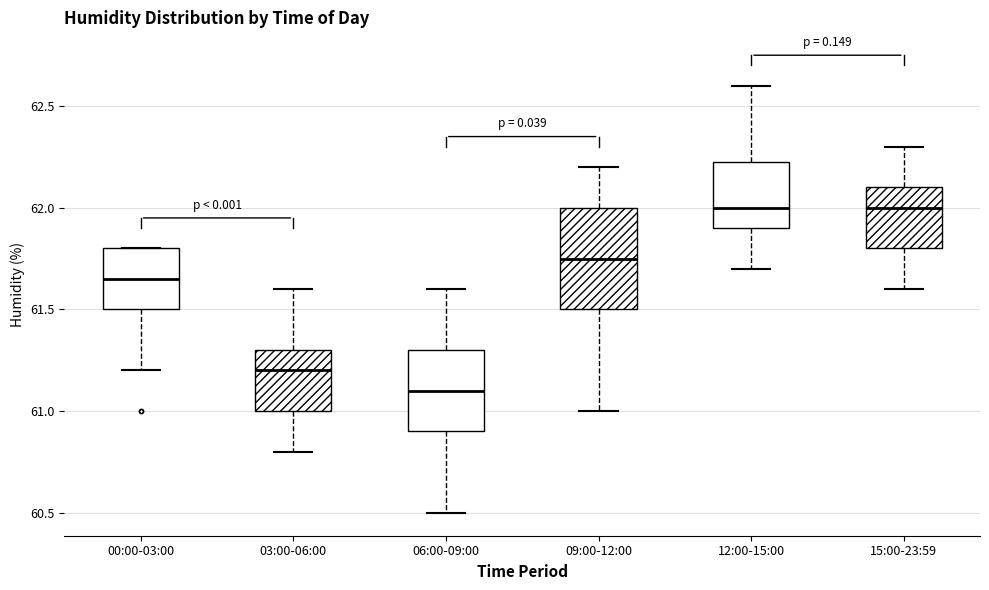

Comparing the boxes themselves (not the whiskers), which one is the tallest?

09:00-12:00